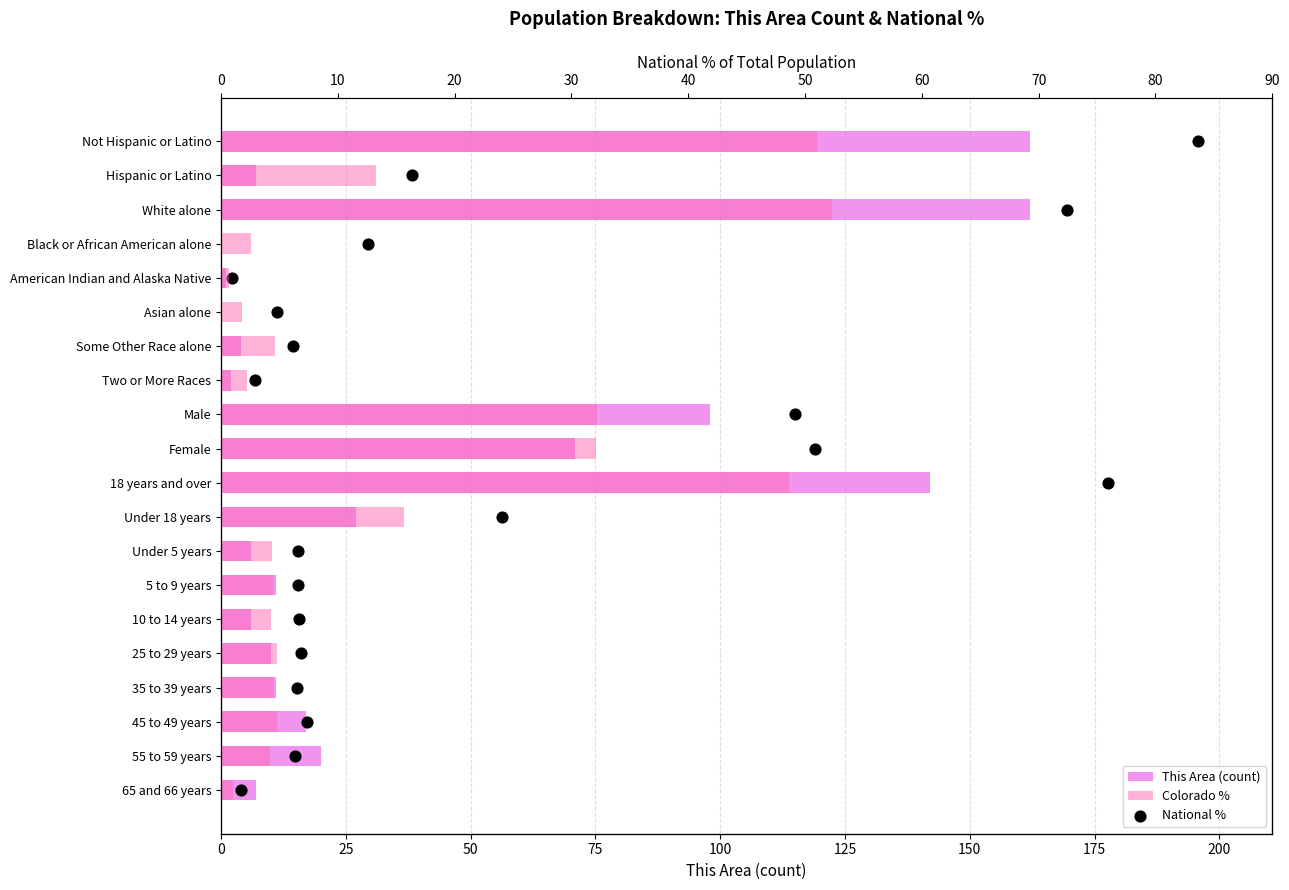

Which series has the largest total across all categories?

This Area (count)